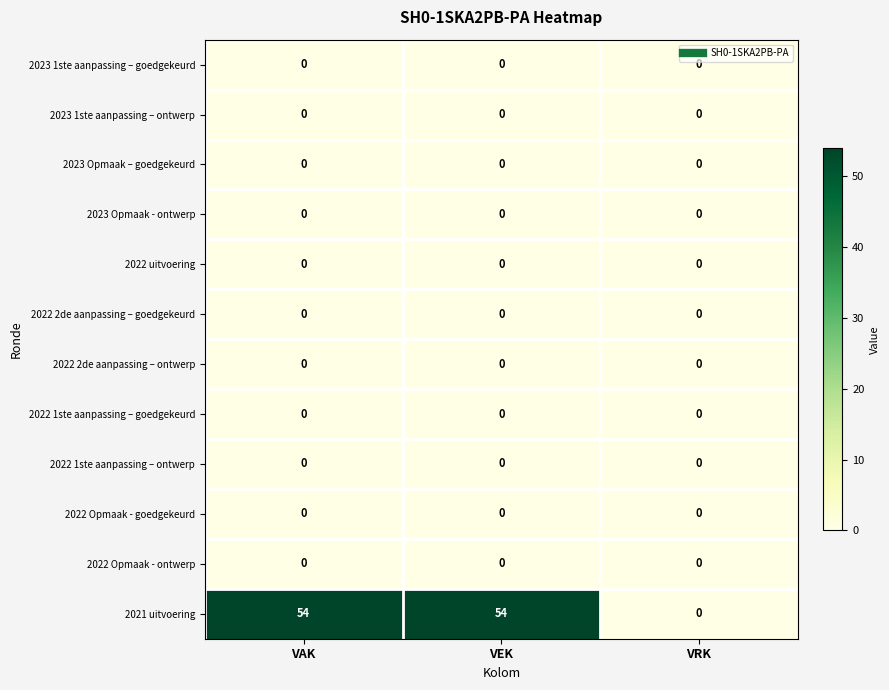

Which series has the largest total across all categories?

2021 uitvoering